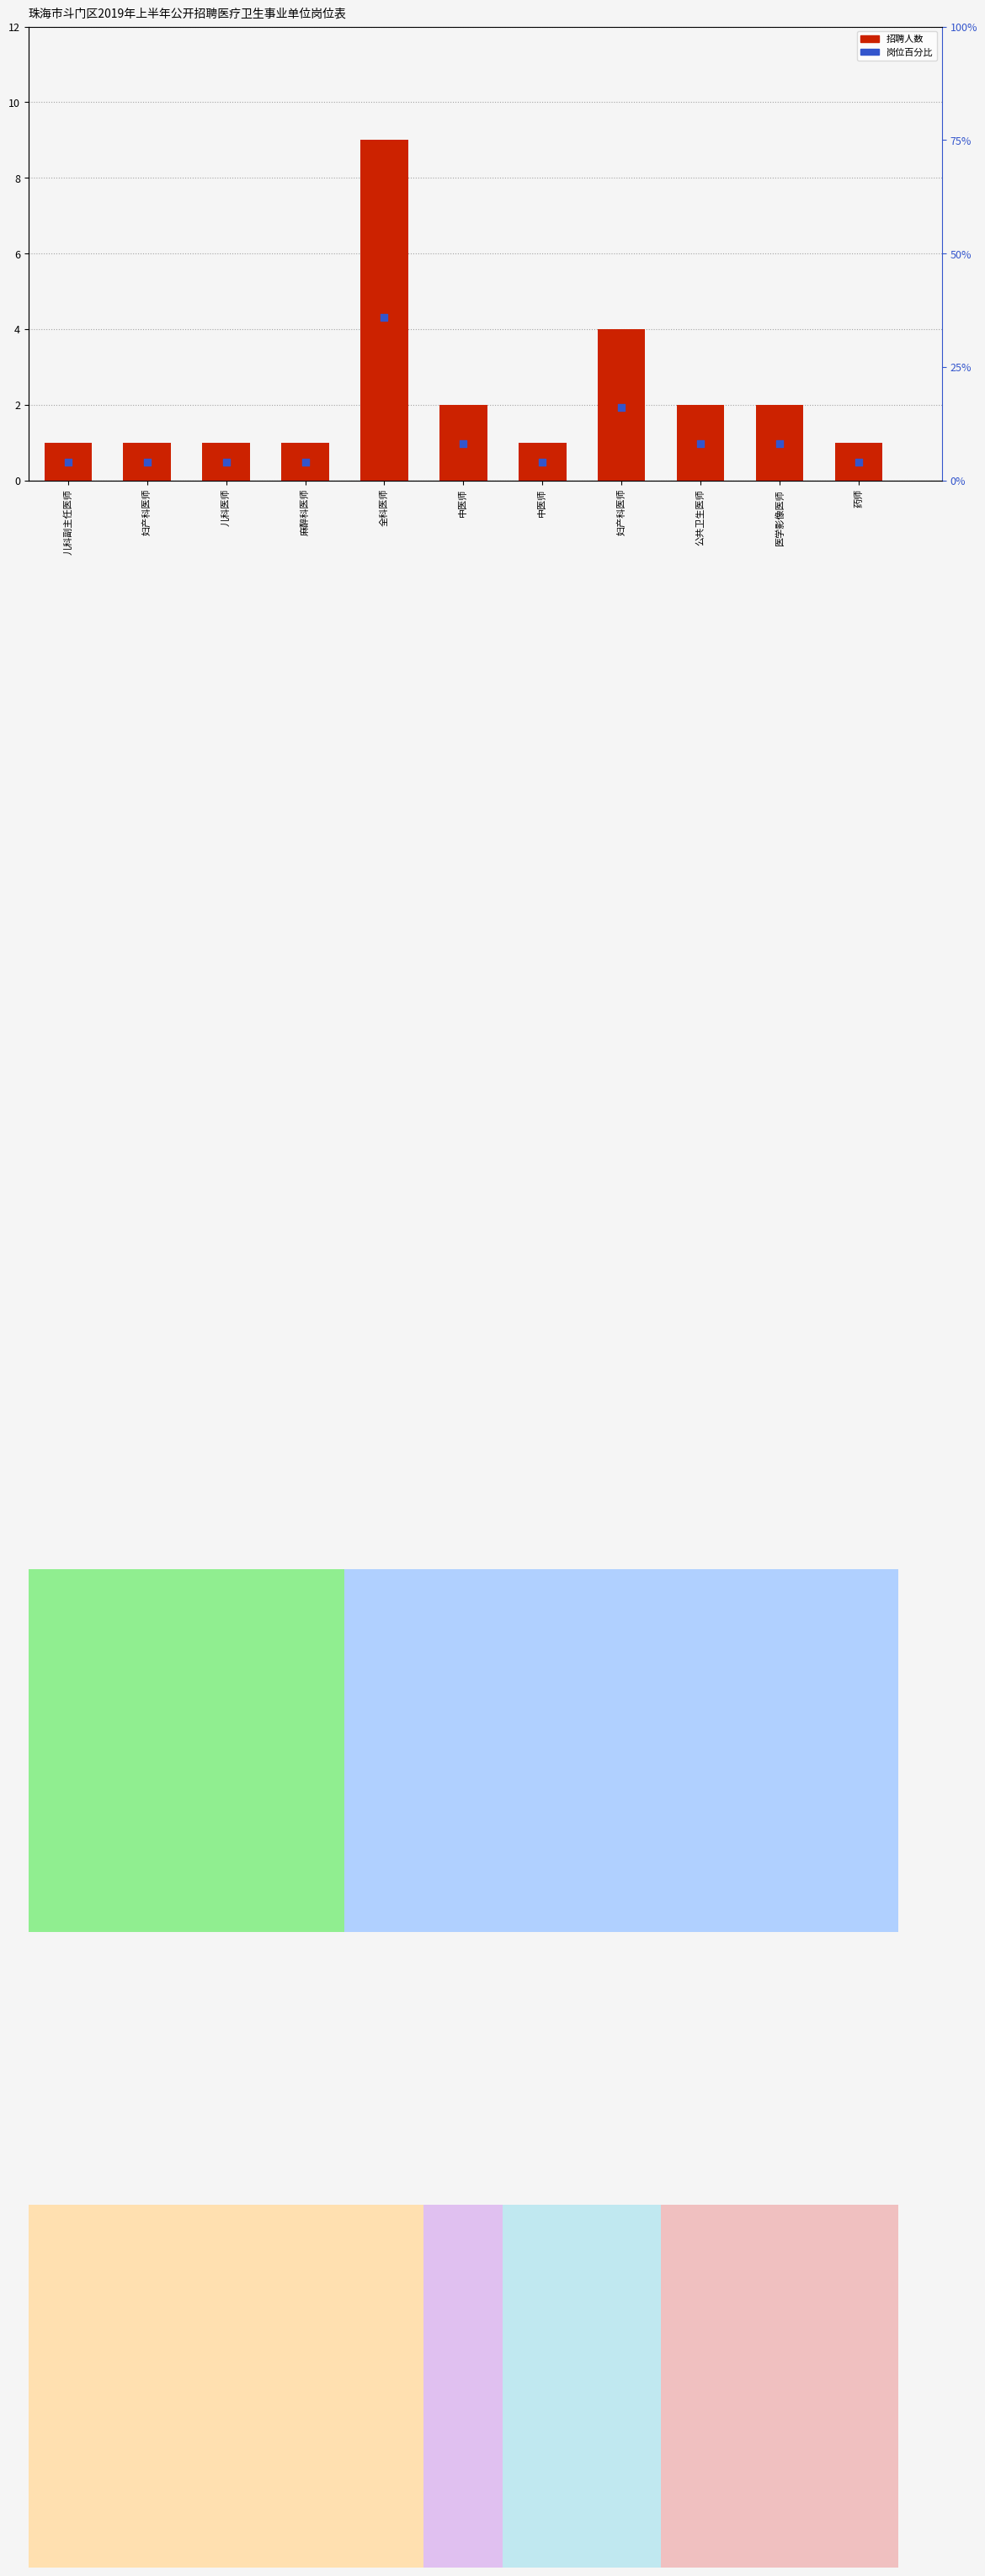

At which category is the sum across all series the highest?

全科医师